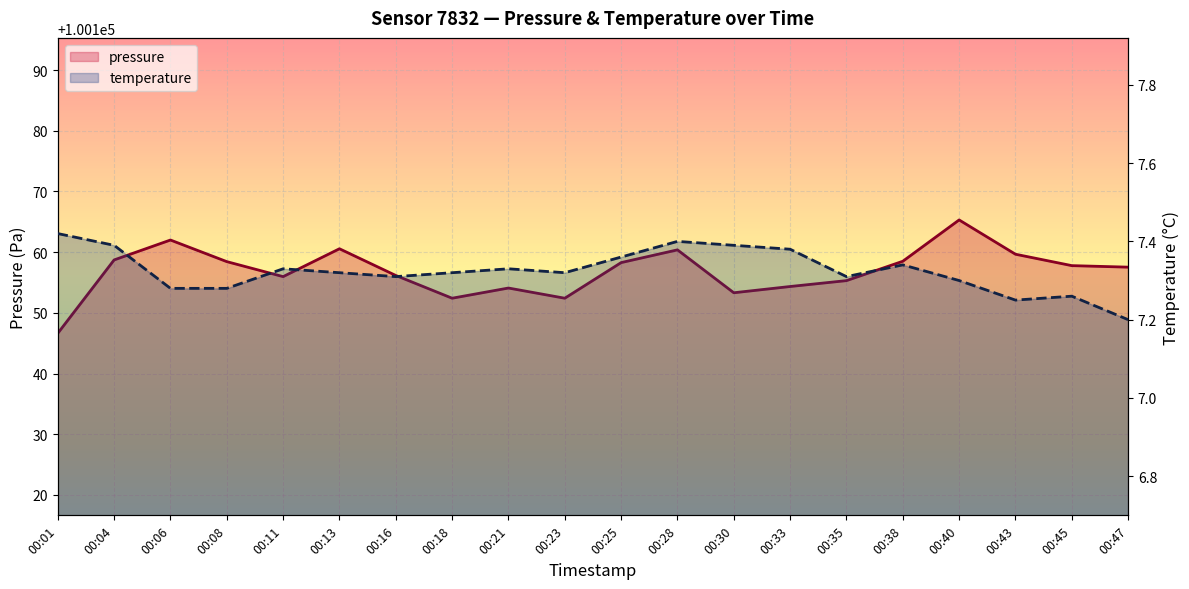

Does the chart display data point markers on the line(s)?

No